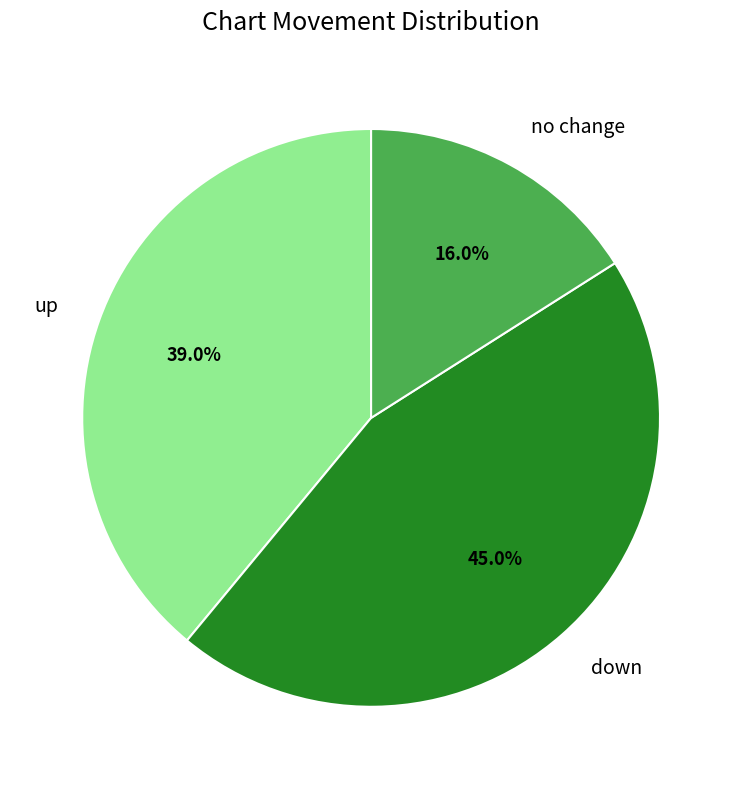

How many segments does this pie chart have?

3